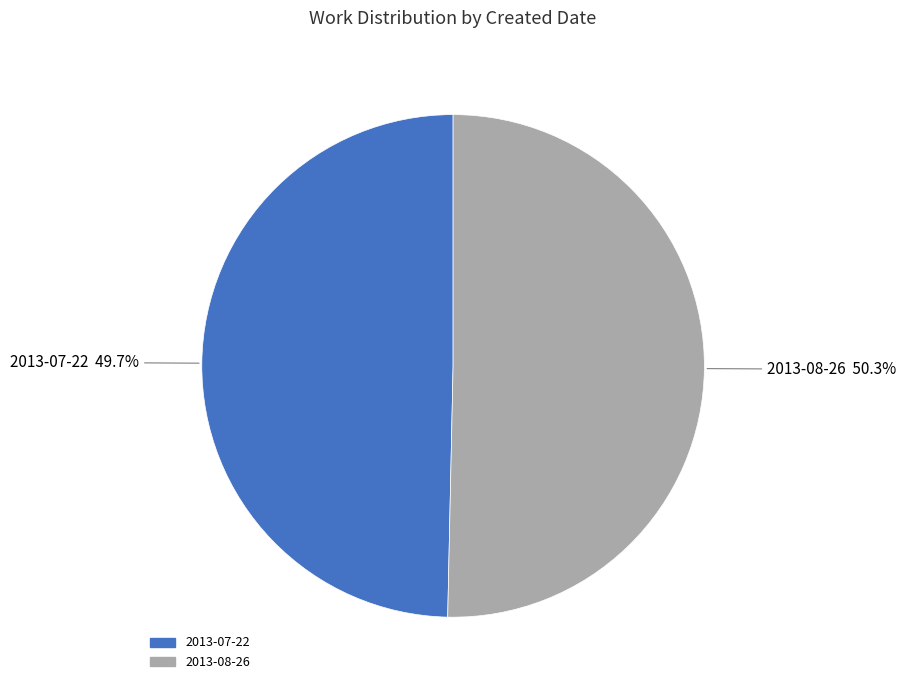

To the nearest percent, what percentage of the pie is 2013-08-26?

50%